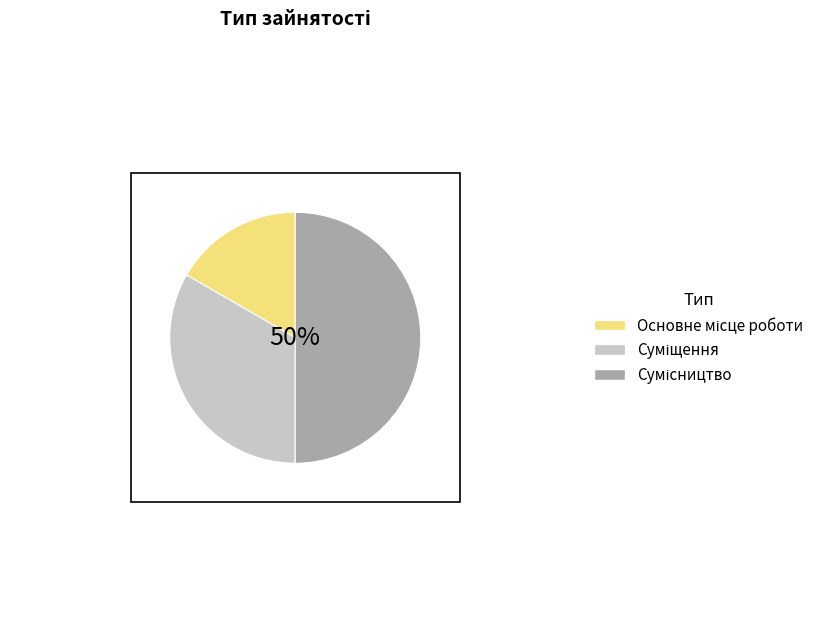

To the nearest percent, what is the difference between the largest and smallest slice percentages?

33%